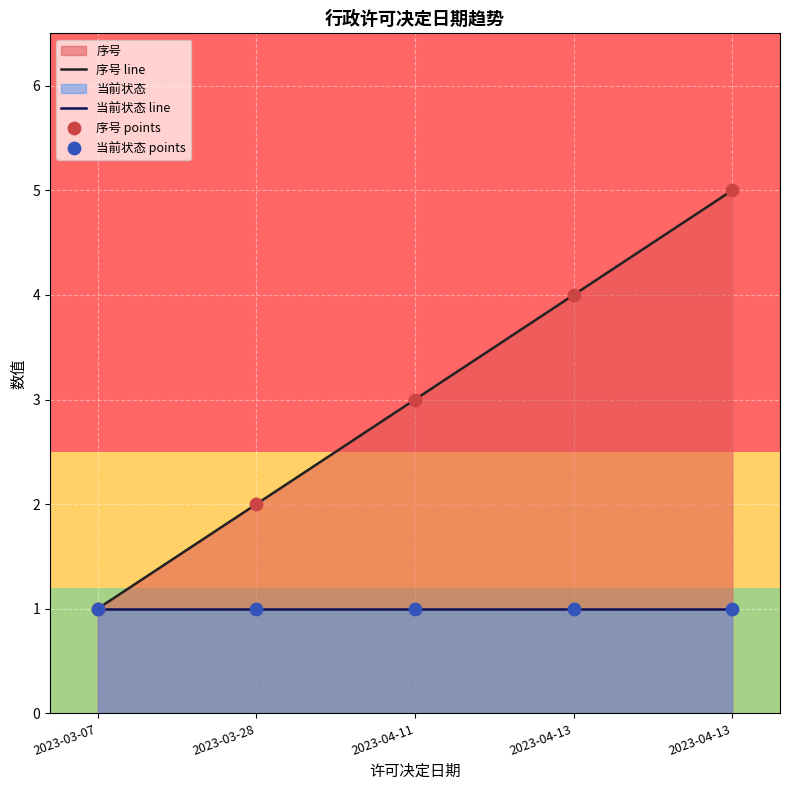

What is the ratio of the value at 2023-03-28 to the value at 2023-04-13?

0.4